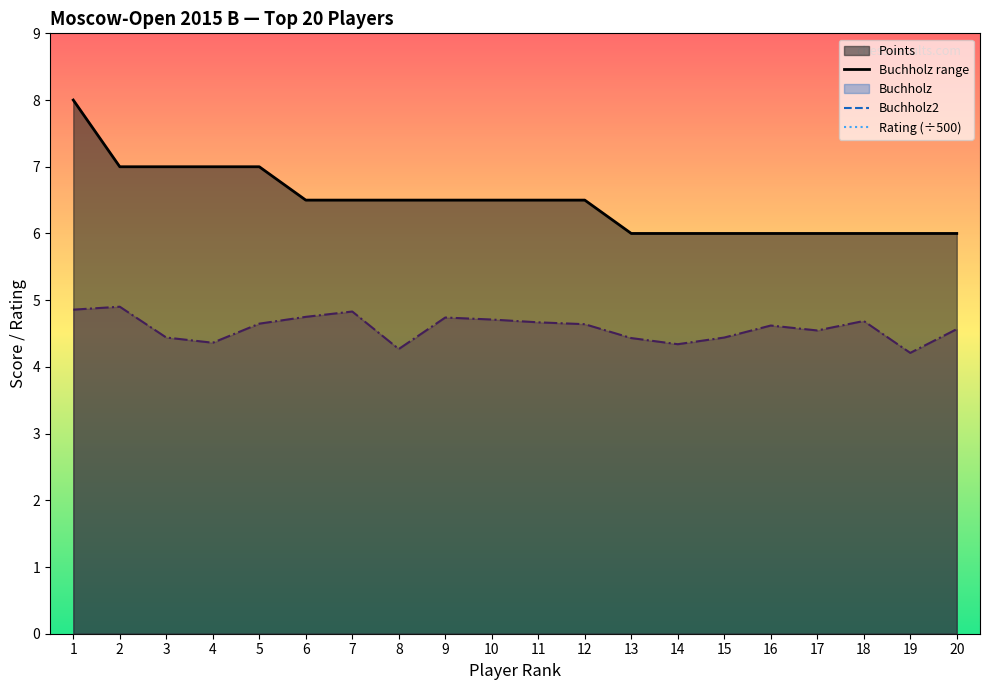

Rank the series by their maximum value, from lowest to highest.

Rating, Points, Buchholz2, Buchholz